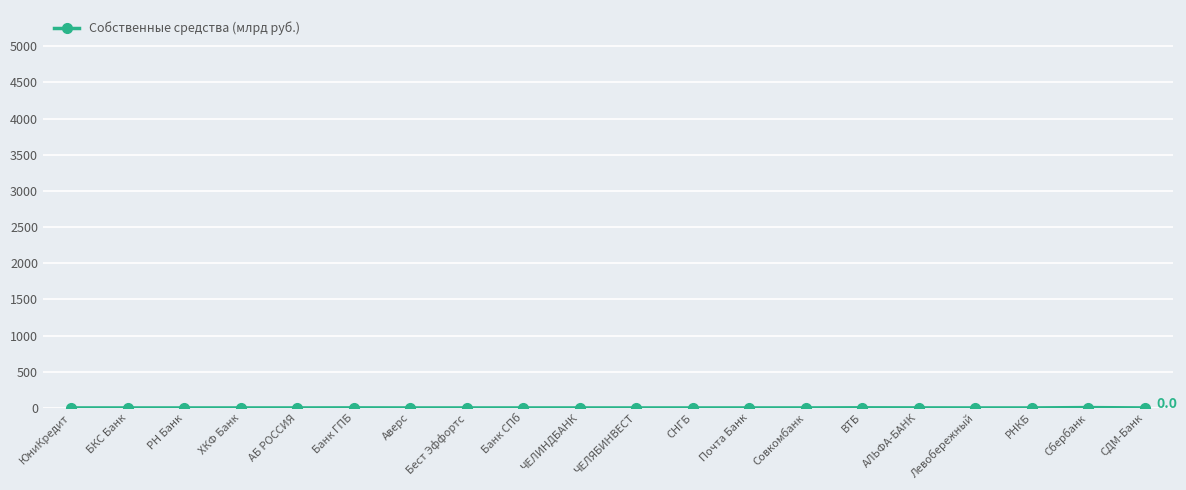

True or false: there are more than 1 points higher than both neighbors.

True